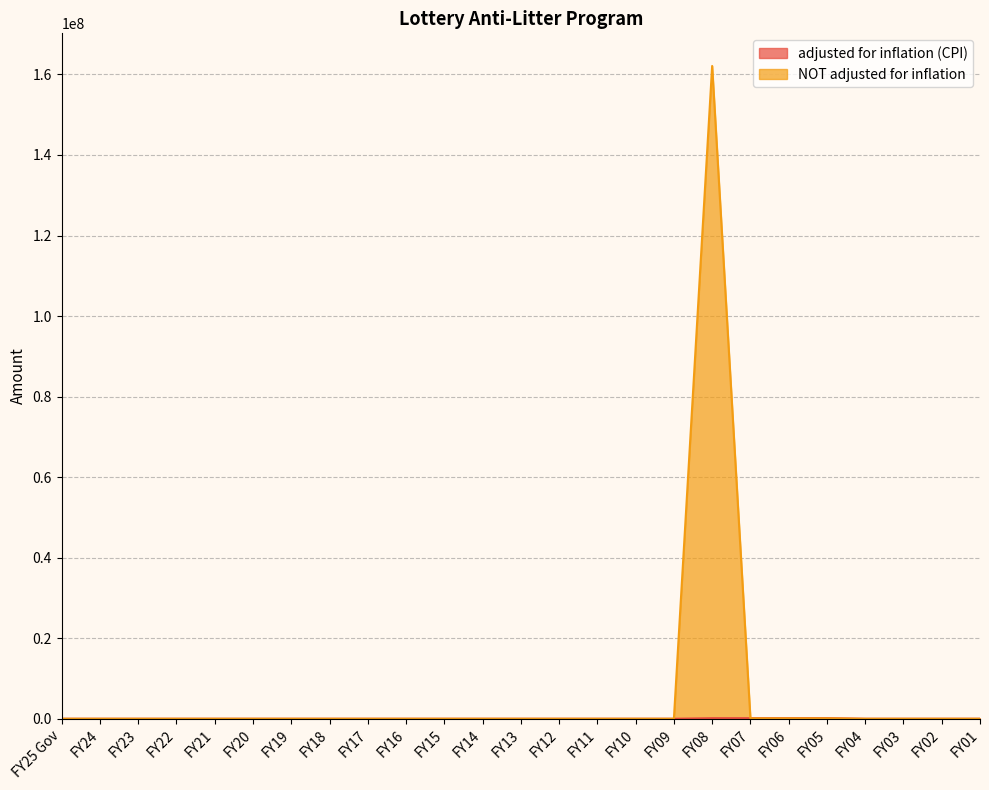

At which label does adjusted for inflation (CPI) reach its minimum?

FY25 Gov